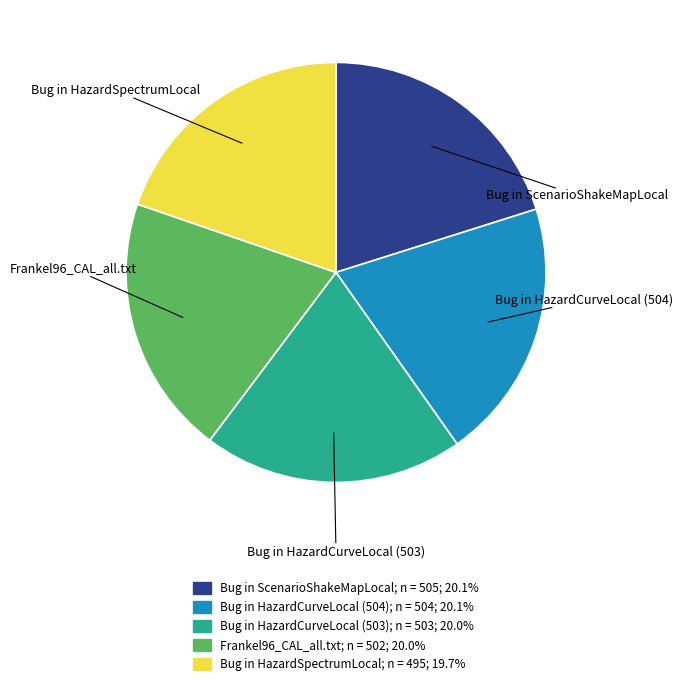

Approximately how many times larger is the value at Bug in HazardCurveLocal (504) compared to Frankel96_CAL_all.txt?

1.0